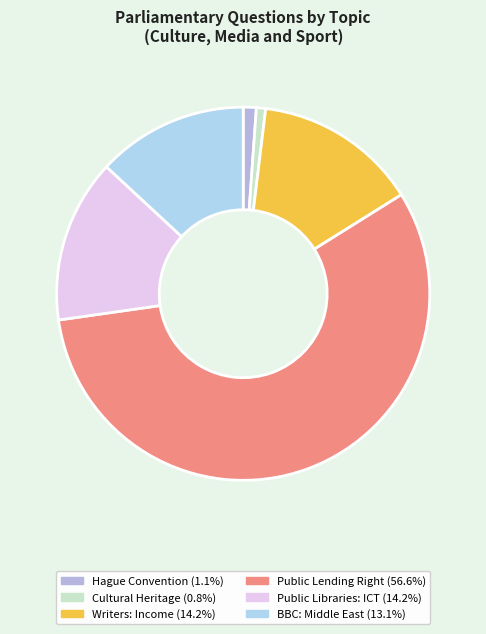

How many slices are in this pie chart?

6